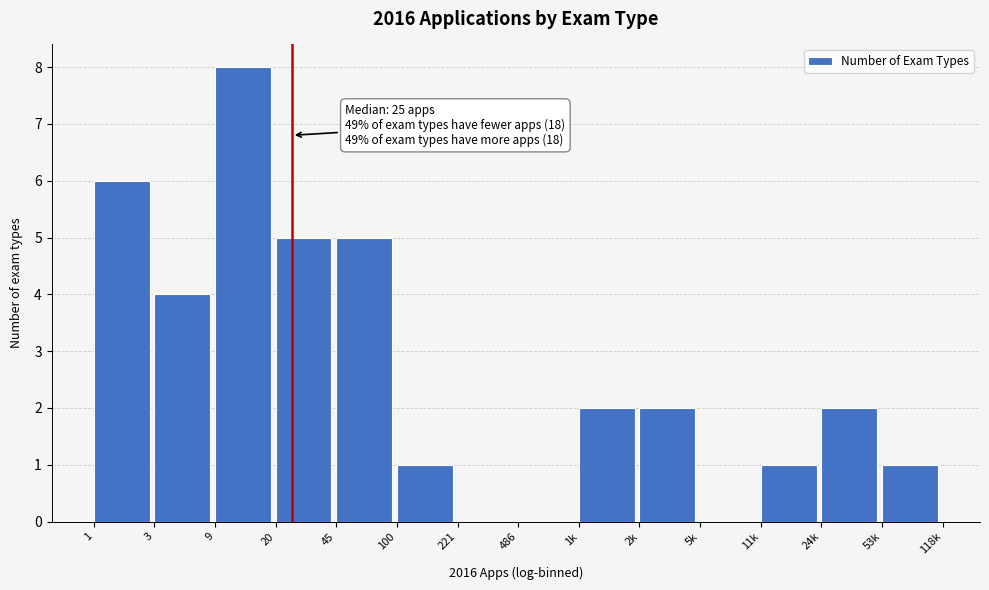

Reading right to left, transcribe all the data shown in this chart.

53k=1	24k=2	11k=1	5k=0	2k=2	1k=2	486=0	221=0	100=1	45=5	20=5	9=8	3=4	1=6